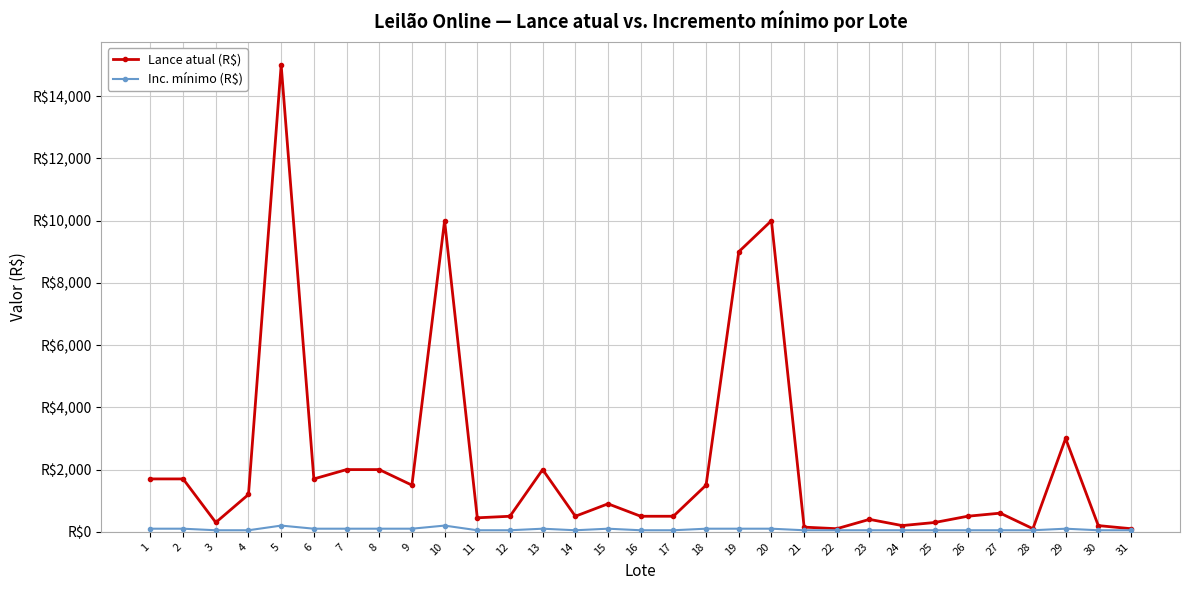

What is the value of the Inc. mínimo (R$) point at the 31st from the left?

50